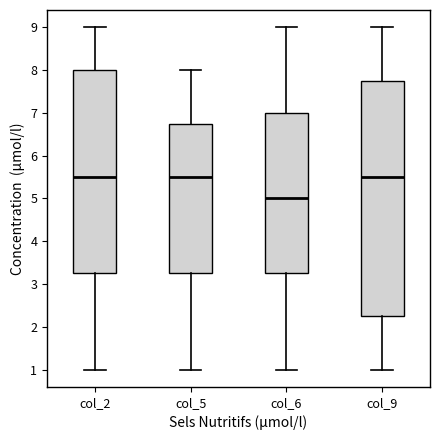

Where does the lower whisker of the box for col_2 end on the y-axis? The values are not printed on the chart, so give them approximately, as read against the axis.

1.0